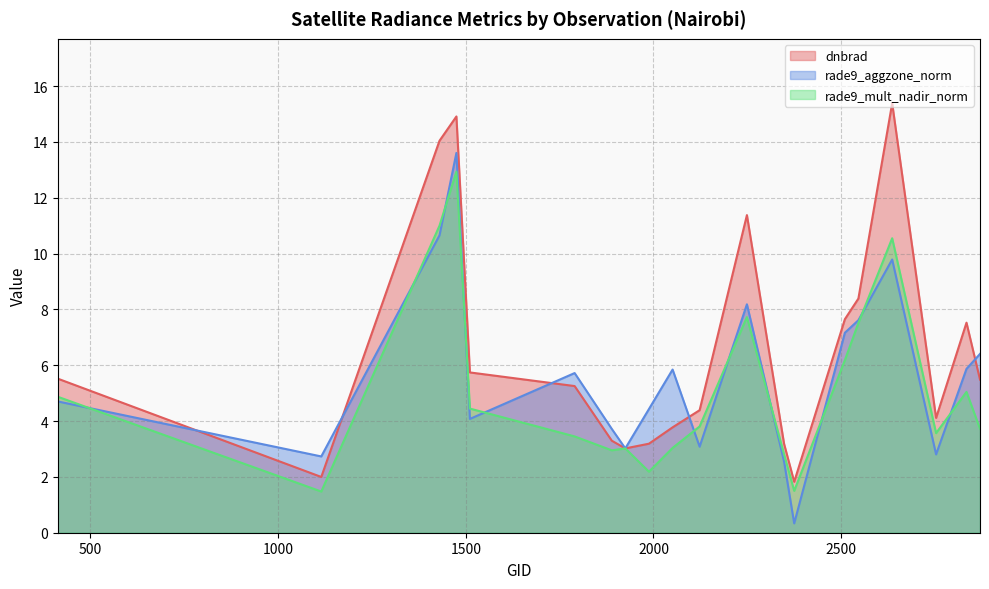

Which series changed the most between 2249 and 2636?

dnbrad